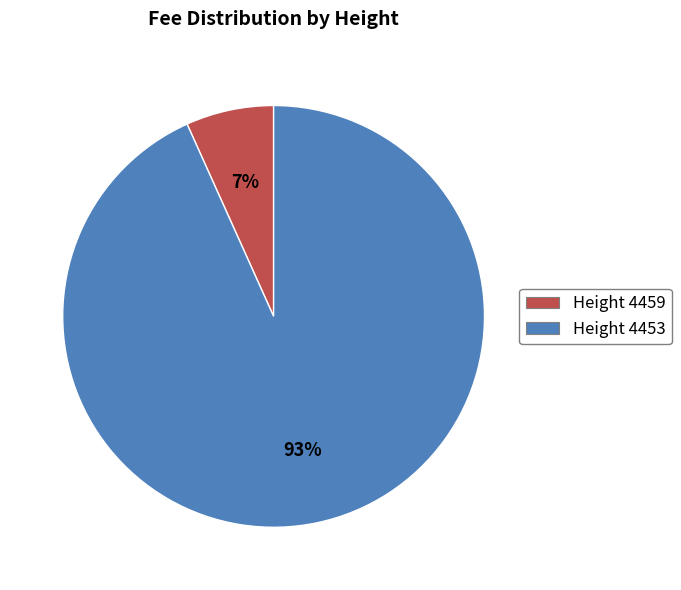

To the nearest percent, what is the average slice percentage?

50%